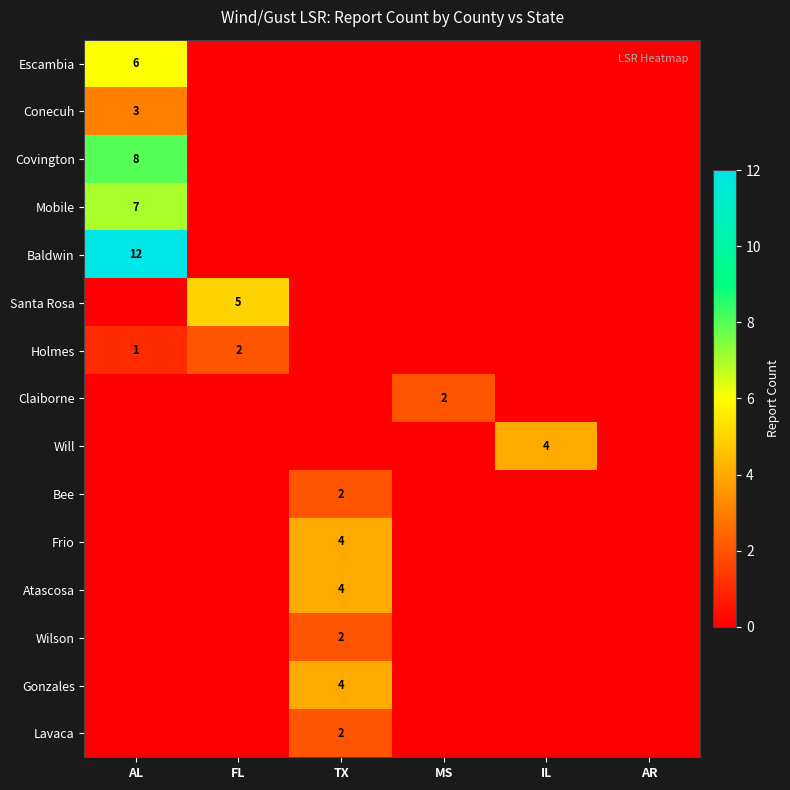

What is the spread (max minus min) of values at FL?

5